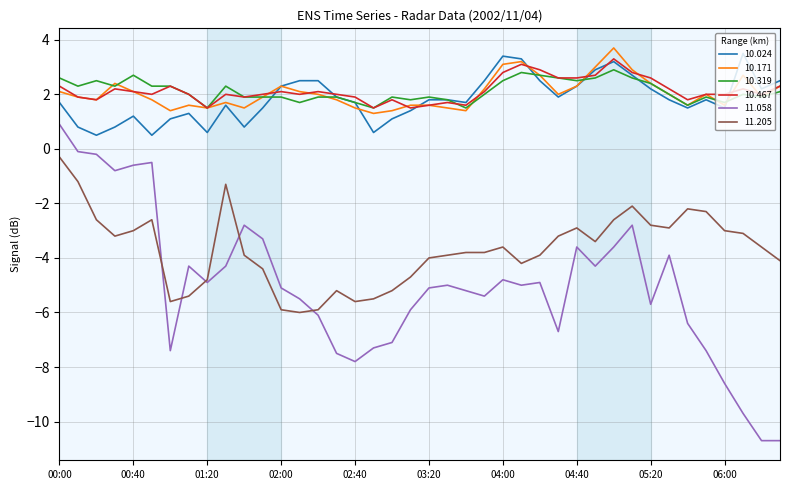

True or false: 10.171 and 11.058 cross at least once.

False